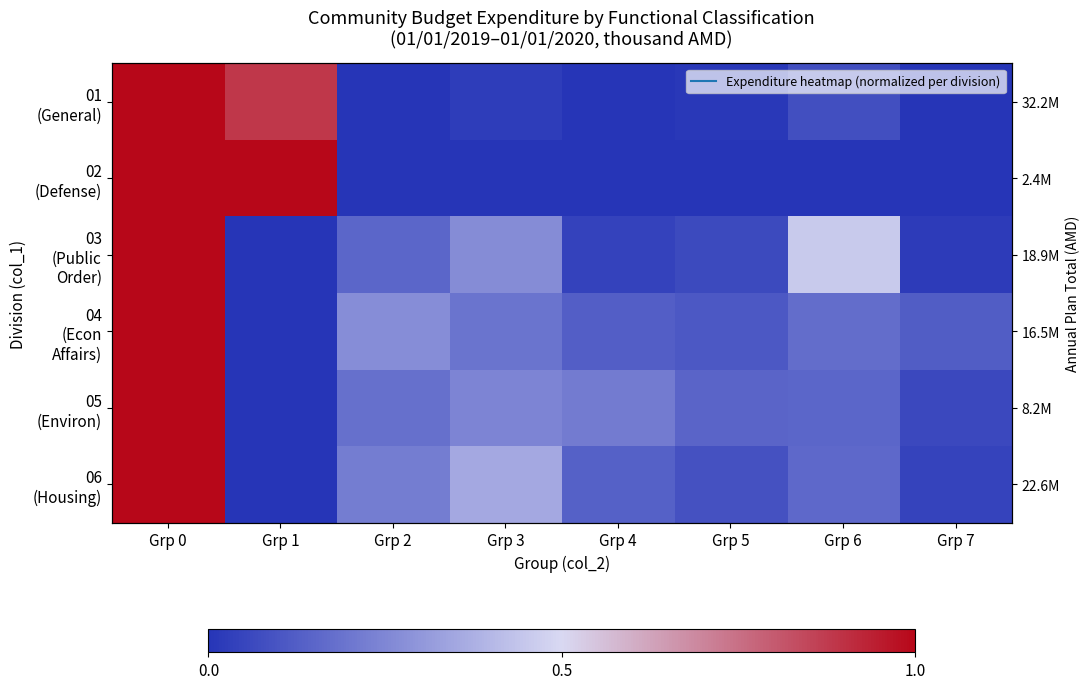

What is the difference between the highest and lowest values at Grp 2?

0.3